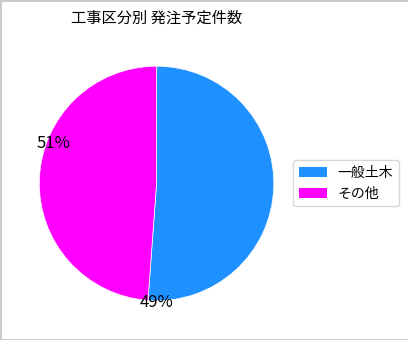

Does any single category account for the majority?

Yes